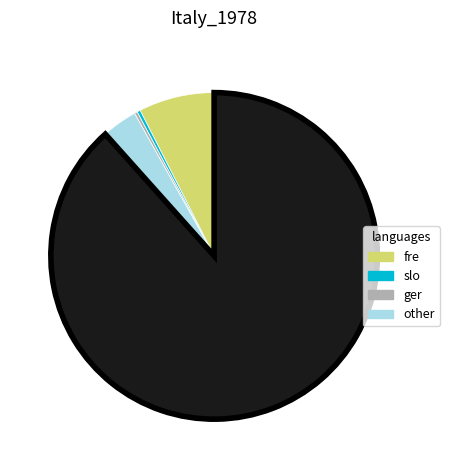

Is there any slice that represents more than half of the pie?

Yes